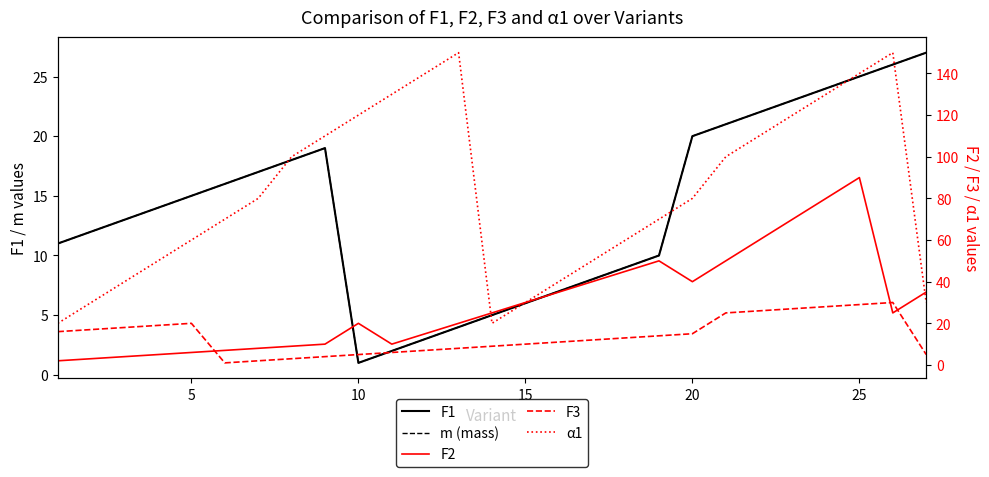

At how many categories does at least one series exceed 144?

2